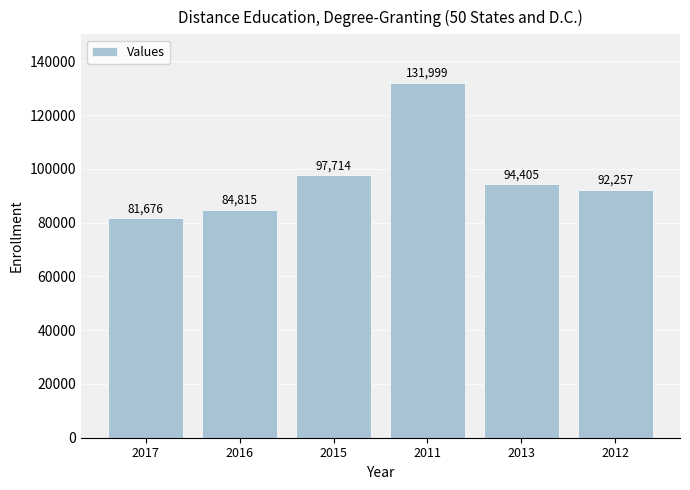

How many bars are there in total?

6